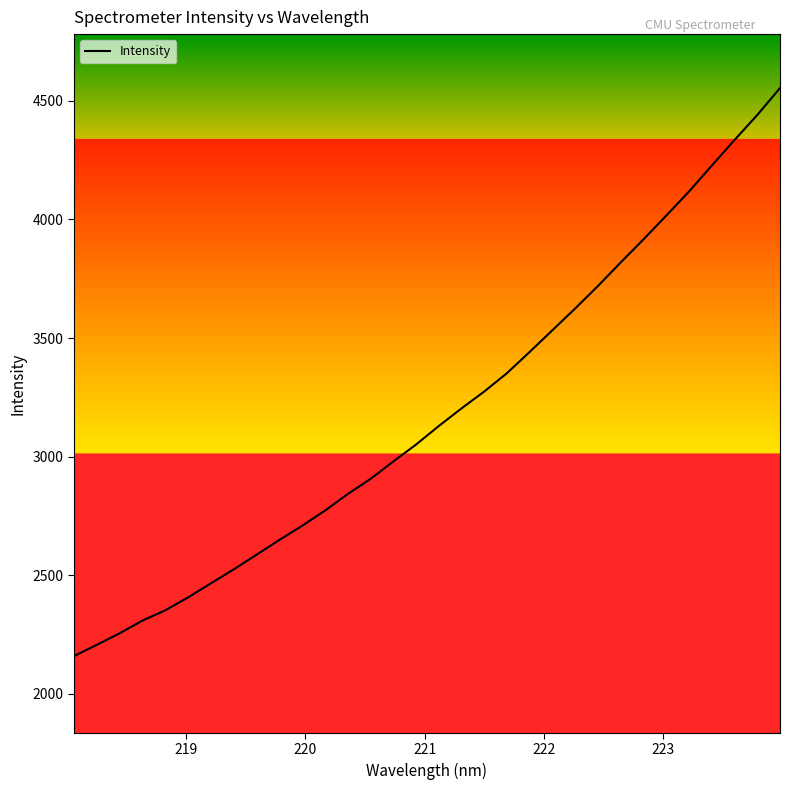

What is the difference between the maximum and minimum values?

2395.7